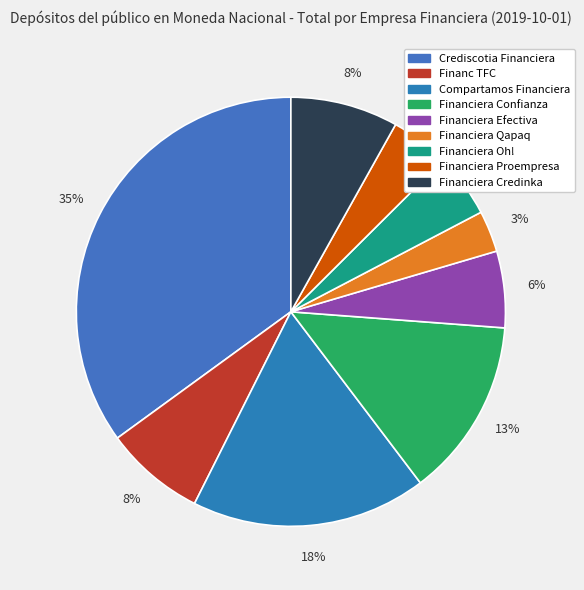

What percentage is the Financiera Proempresa slice, to the nearest percent?

4%